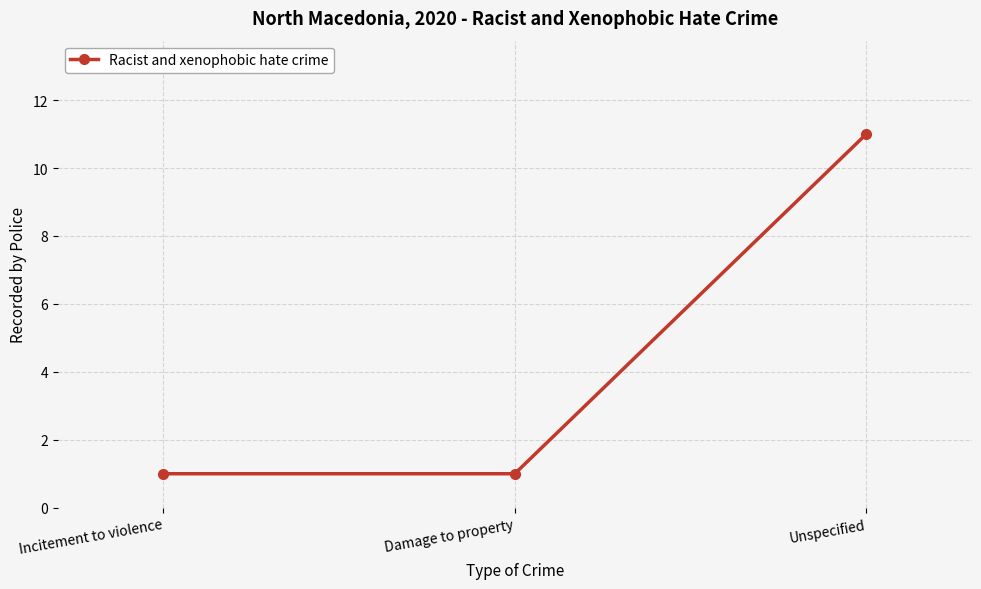

What is the label of the 2nd point from the right?

Damage to property